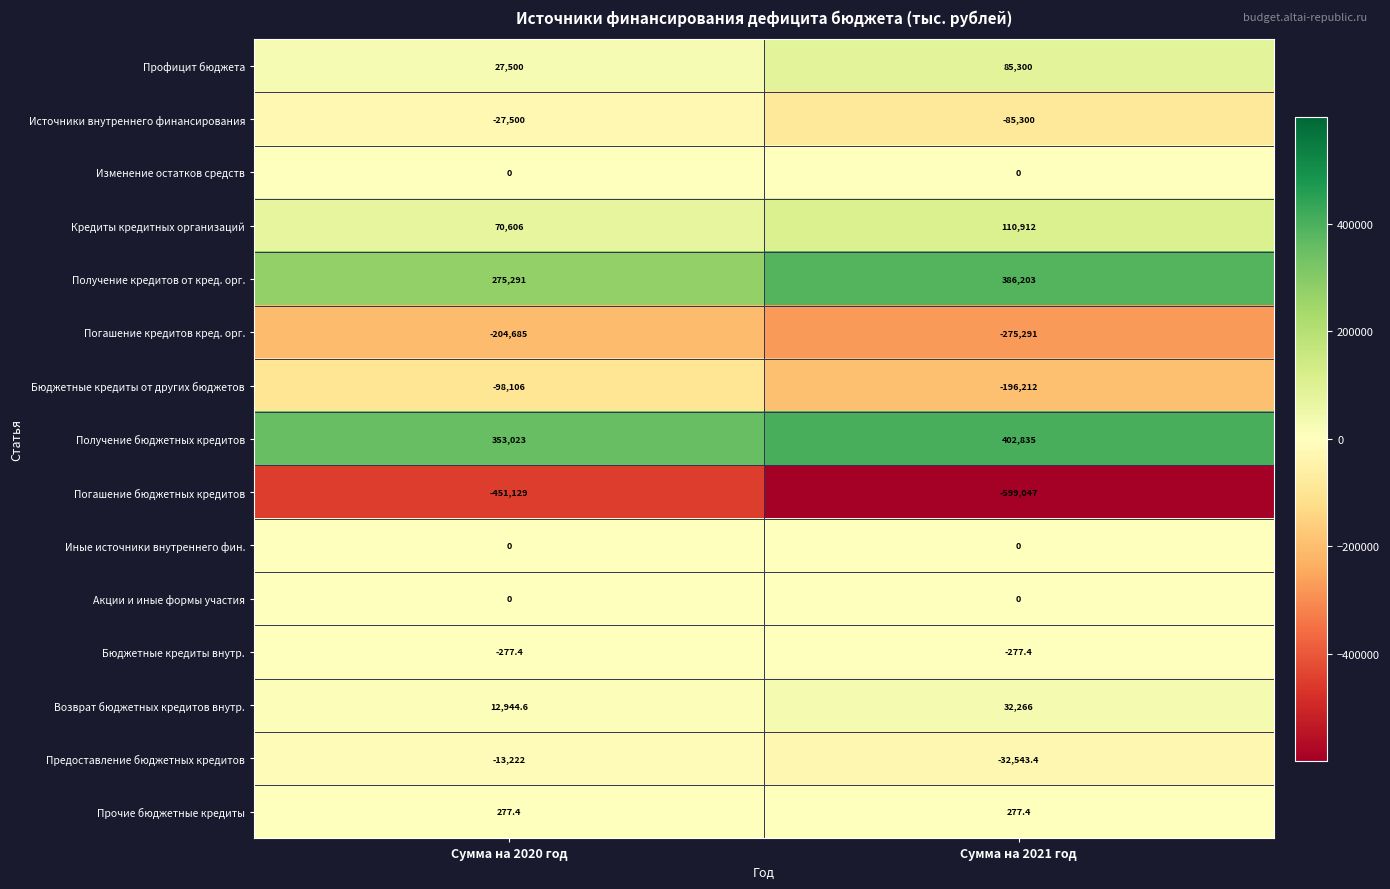

Between Сумма на 2020 год and Сумма на 2021 год, which series saw the biggest shift?

Погашение бюджетных кредитов